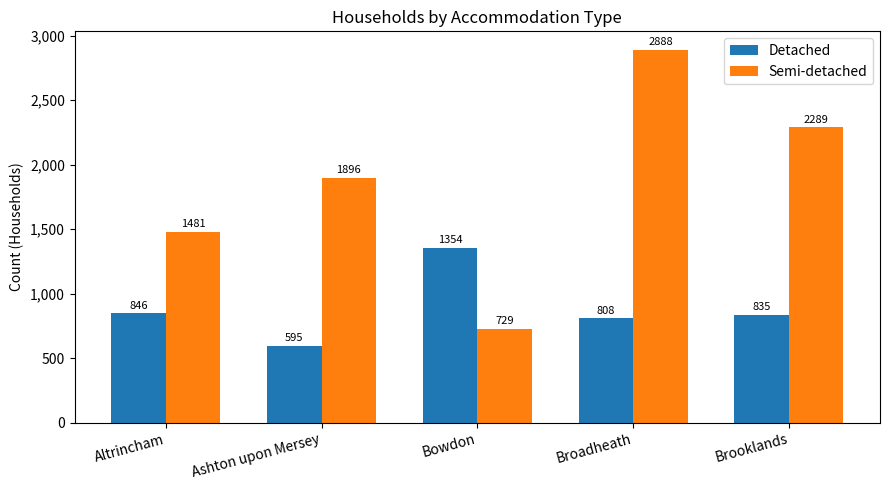

What are all the series names shown in the legend?

Detached, Semi-detached